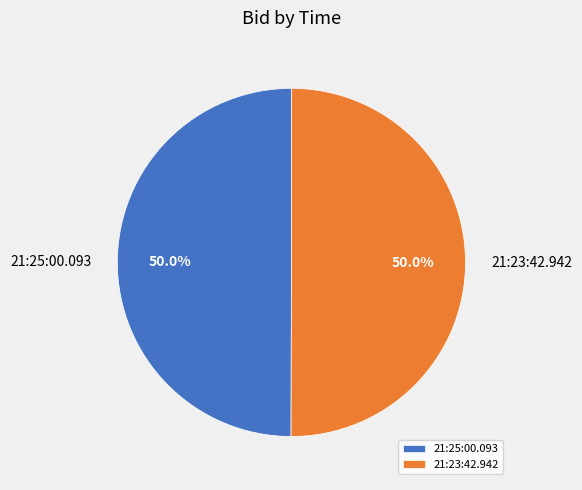

What percentage do 21:23:42.942 and 21:25:00.093 together represent?

100.0%